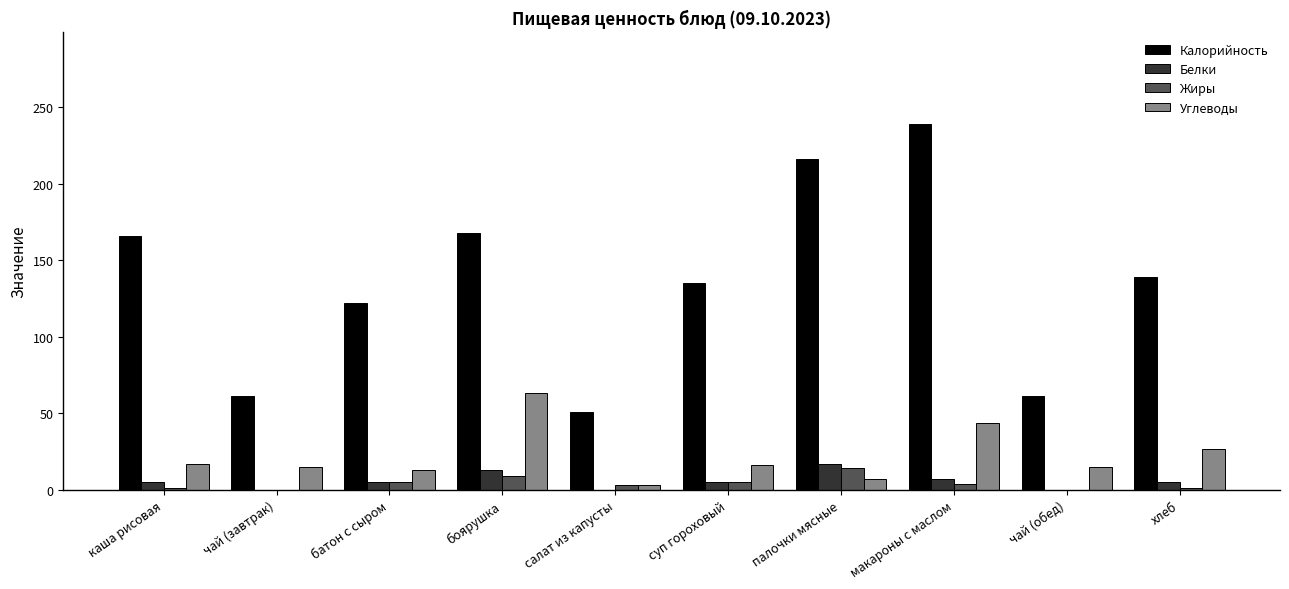

What is the total value across all series at боярушка?

253.0